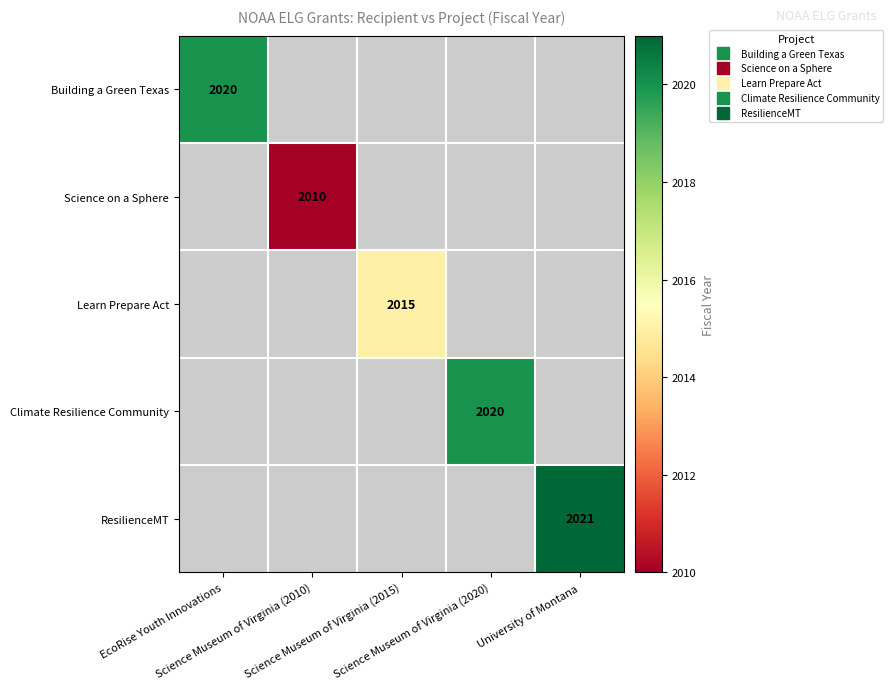

How many values in Learn Prepare Act are above zero?

1